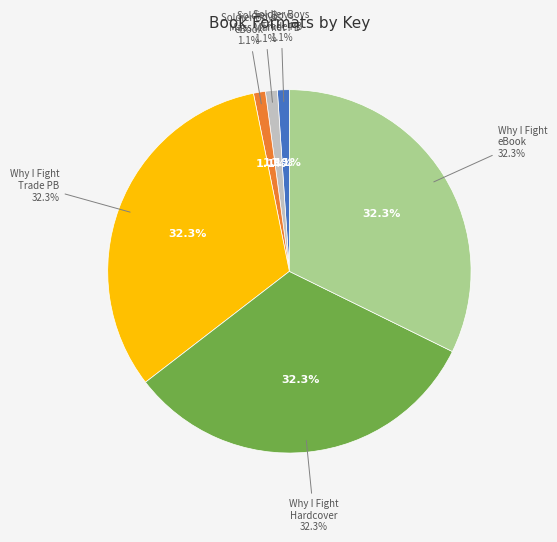

Does eBook (Why I Fight) account for over 50% of the chart?

No